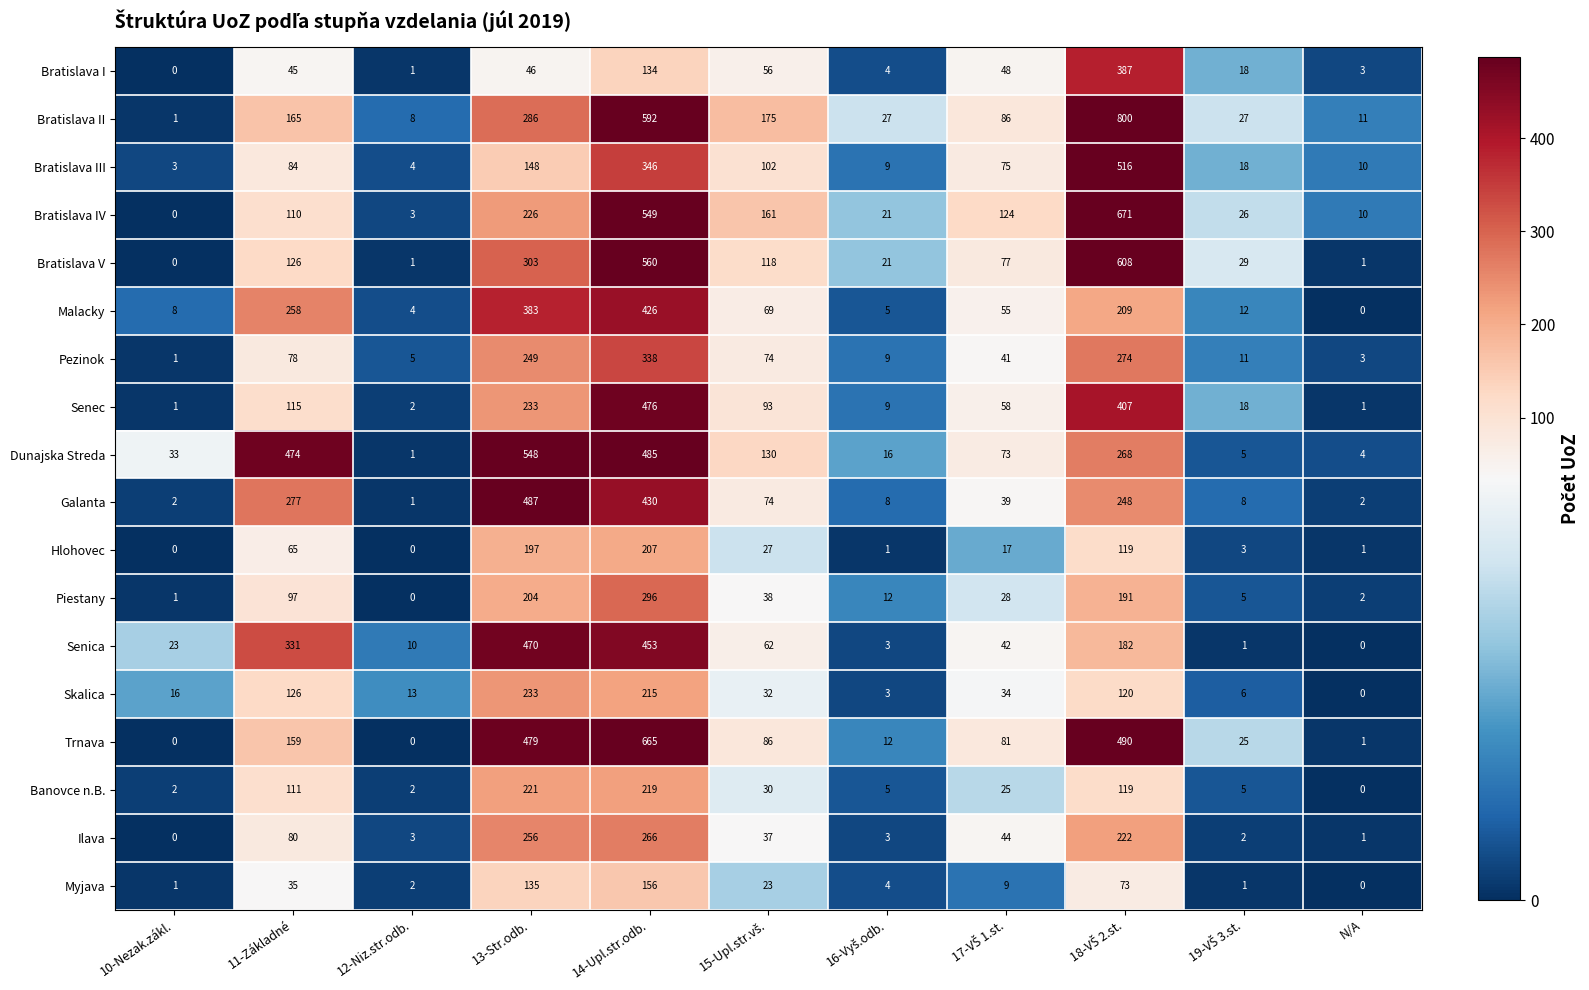

At how many categories does at least one series exceed 19?

9